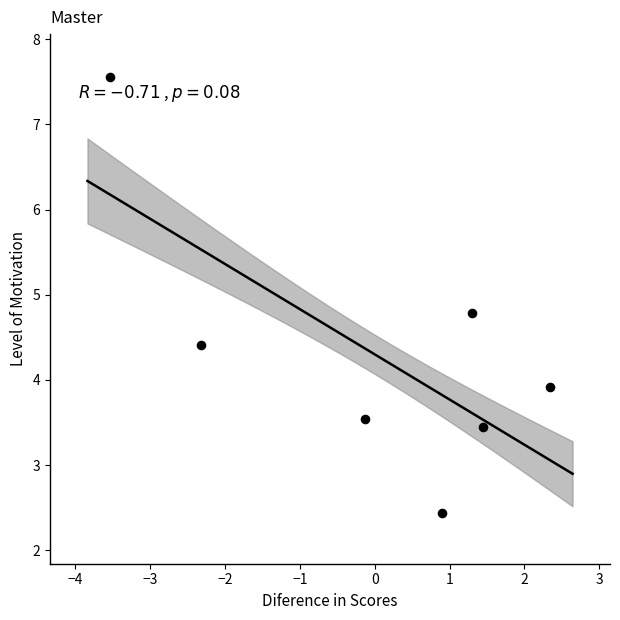

What Y value in the scatter plot is closest to 5?

4.8